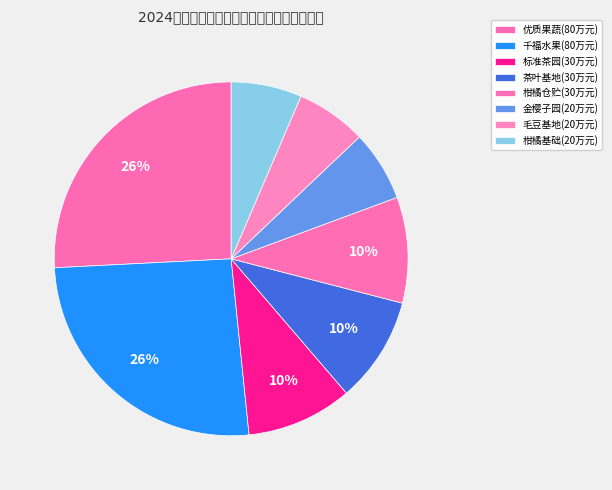

To the nearest percent, what is the average slice percentage?

12%